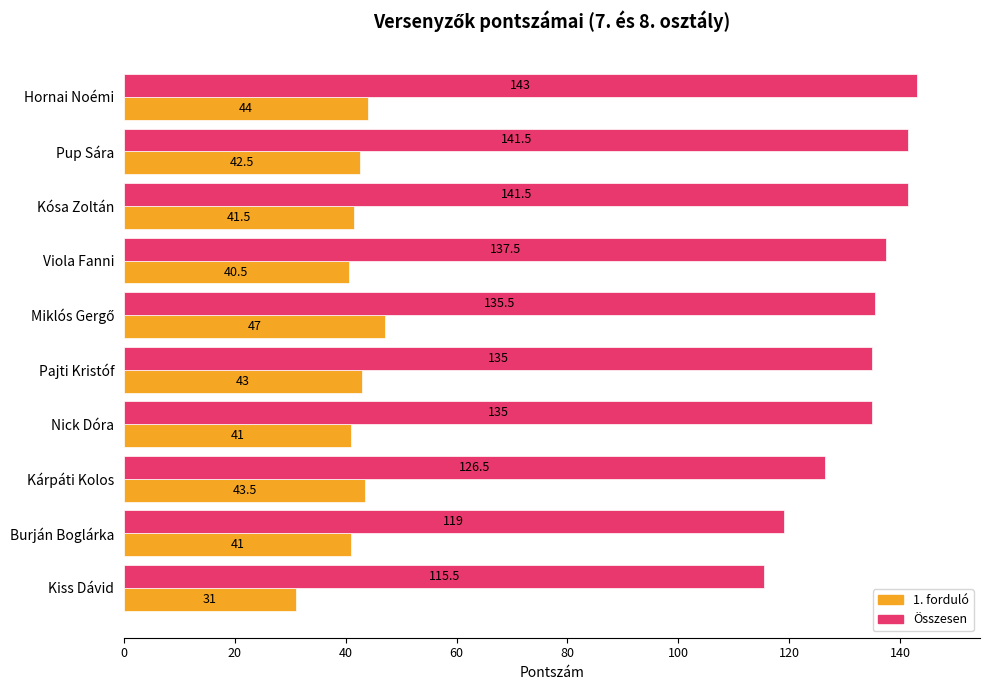

At which category does the chart reach its minimum across all series?

Kiss Dávid